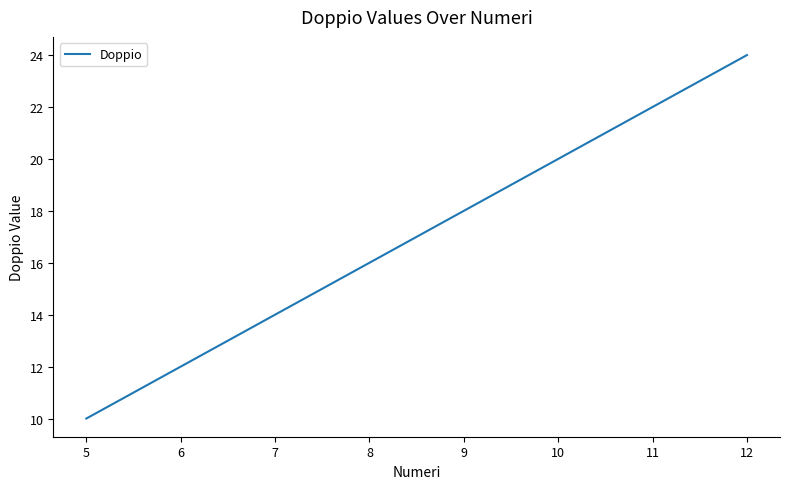

List the labels in order of value, largest first.

12, 8, 5